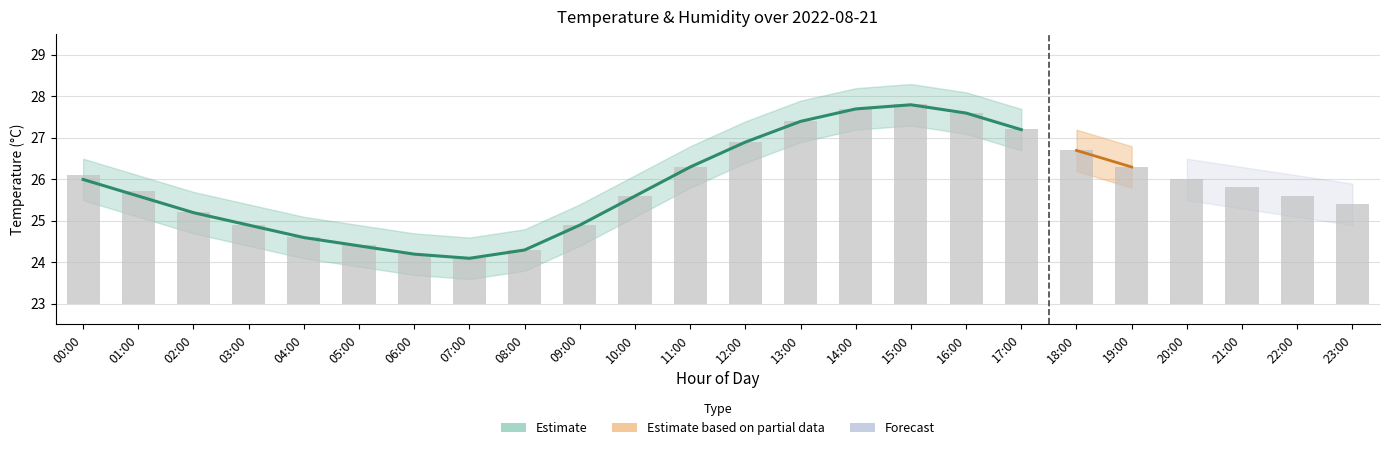

What position from the right is 10:00?

14